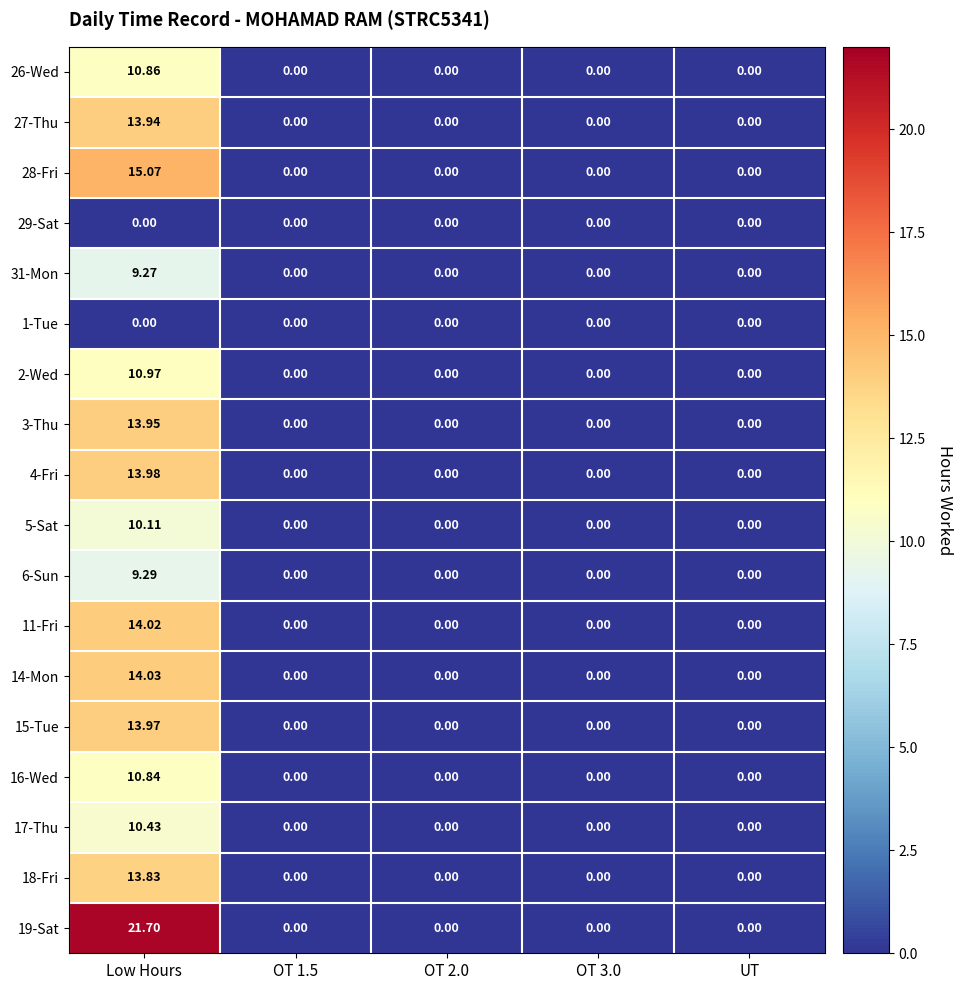

What is the total value across all series at Low Hours?

206.3